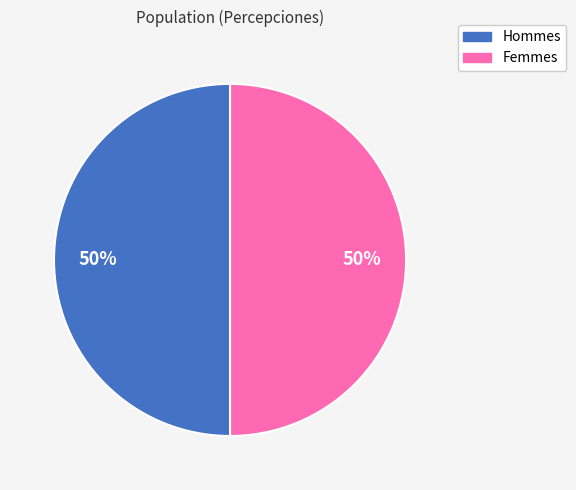

How many slices are in this pie chart?

2